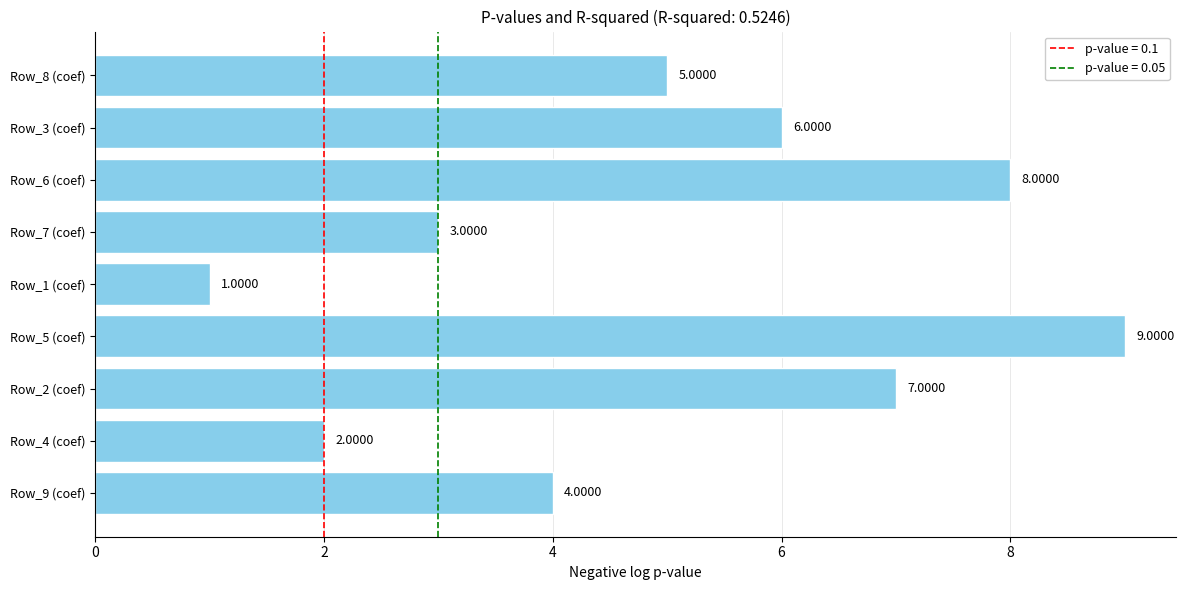

Count the values in the range 3 to 7.

5